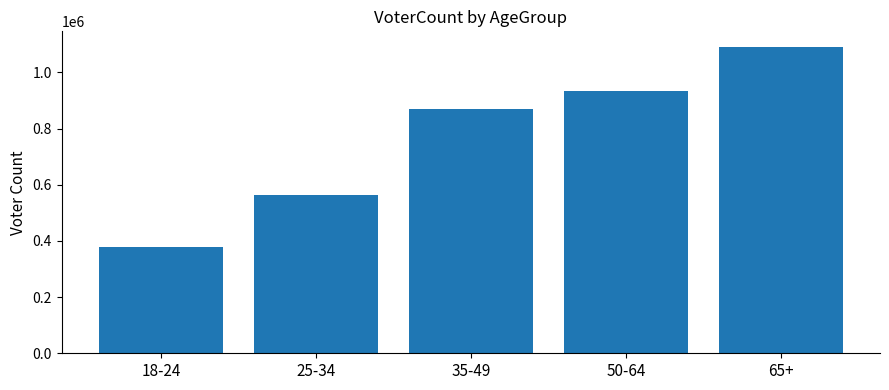

Rank the categories by value from lowest to highest.

18-24, 25-34, 35-49, 50-64, 65+